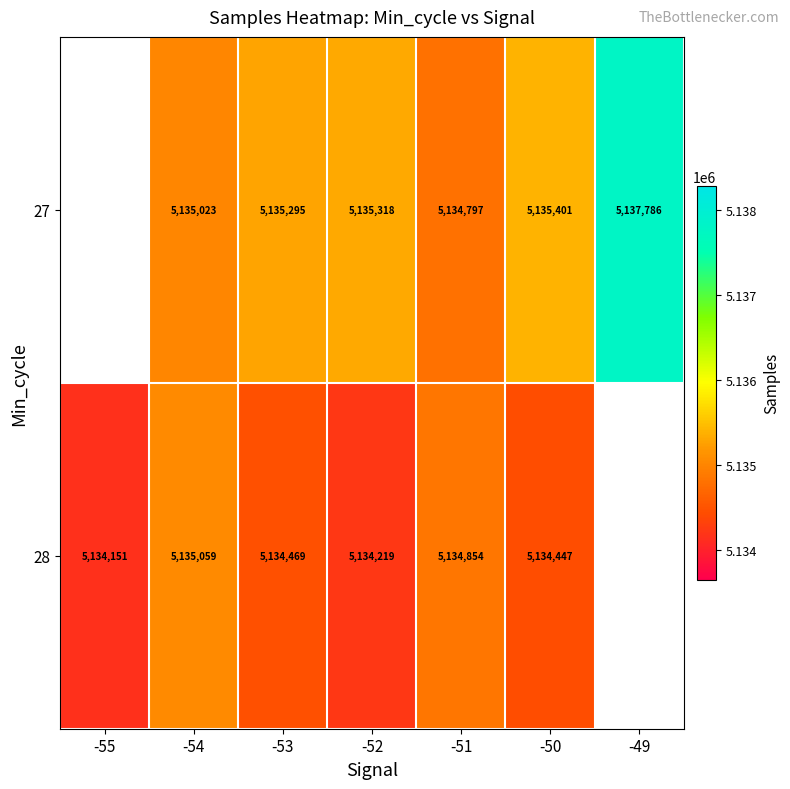

Count the number of data series in this chart.

2